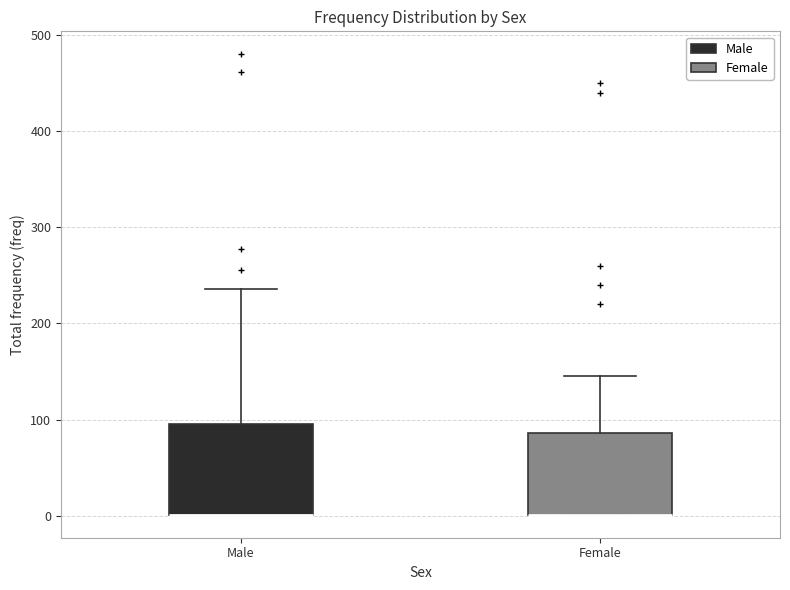

Reading left to right, read every box against the y-axis: the position of its median line, the range the box covers, and the ends of its whiskers. The values are not printed on the chart, so give them approximately, as read against the axis.

Male: median 0 (drawn on the box's lower edge), box 0 to 100, whiskers 0 to 240
Female: median 0 (drawn on the box's lower edge), box 0 to 90, whiskers 0 to 150